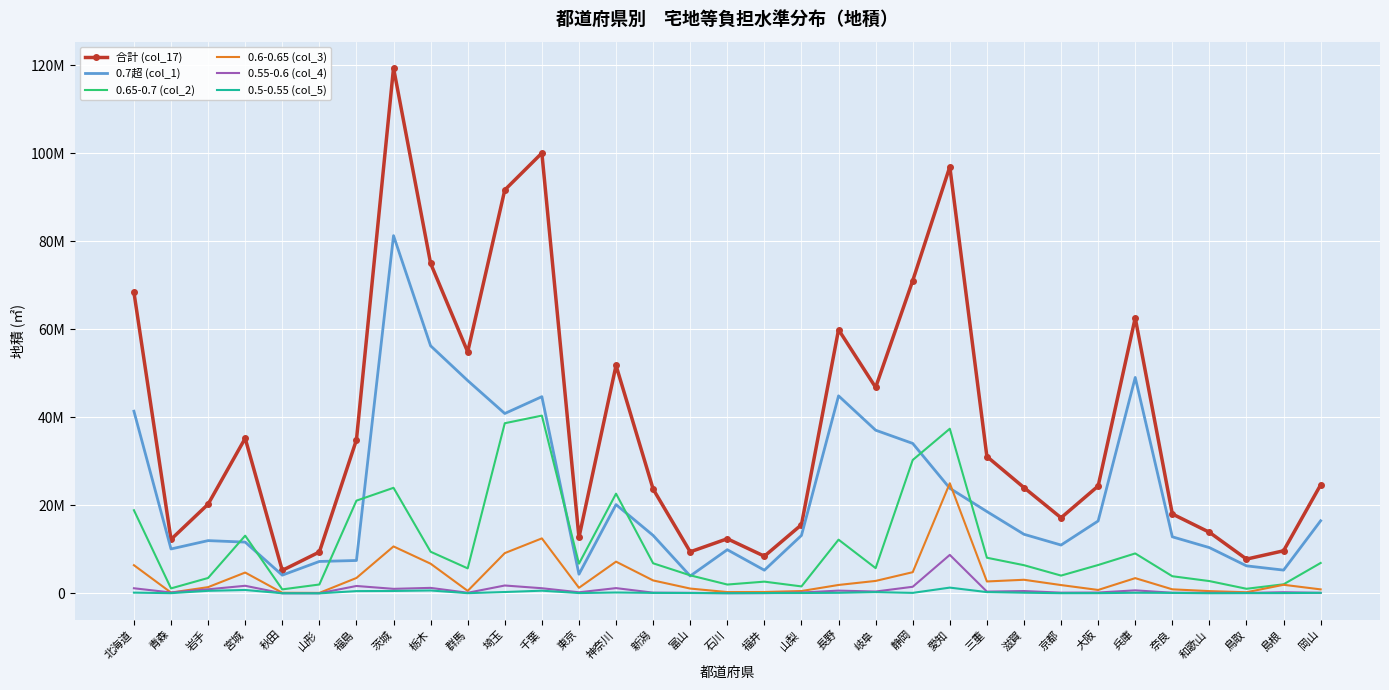

Is it true that 合計 (col_17) equals 100007825 at 千葉?

True